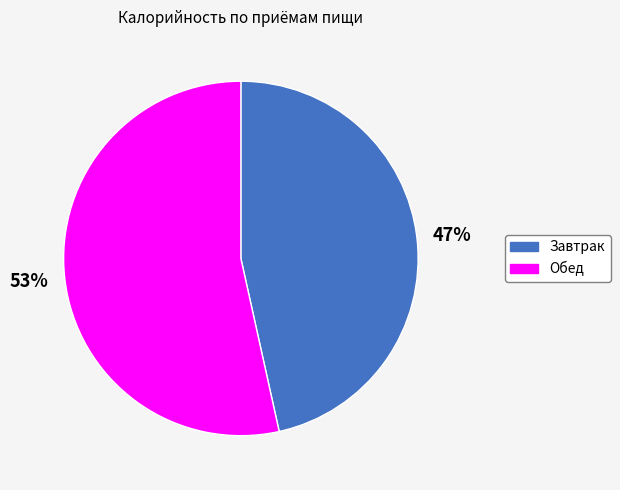

True or false: Обед accounts for 62% of the total.

False